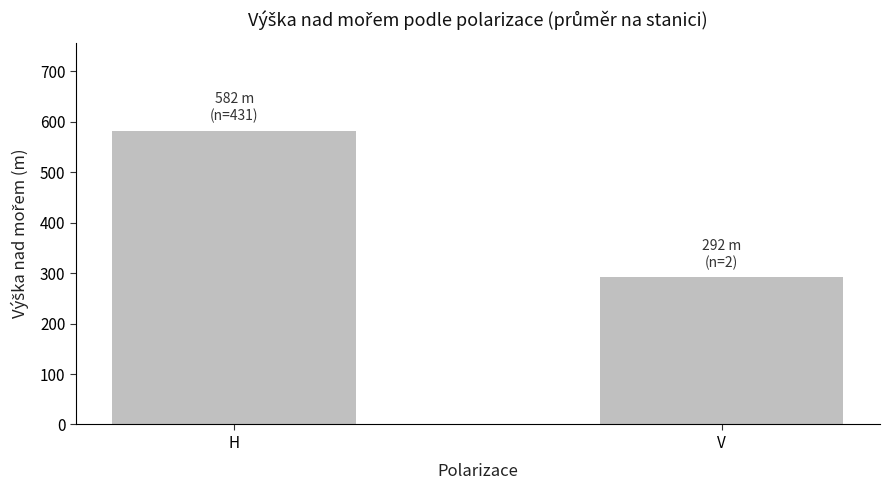

What position from the left is H?

1